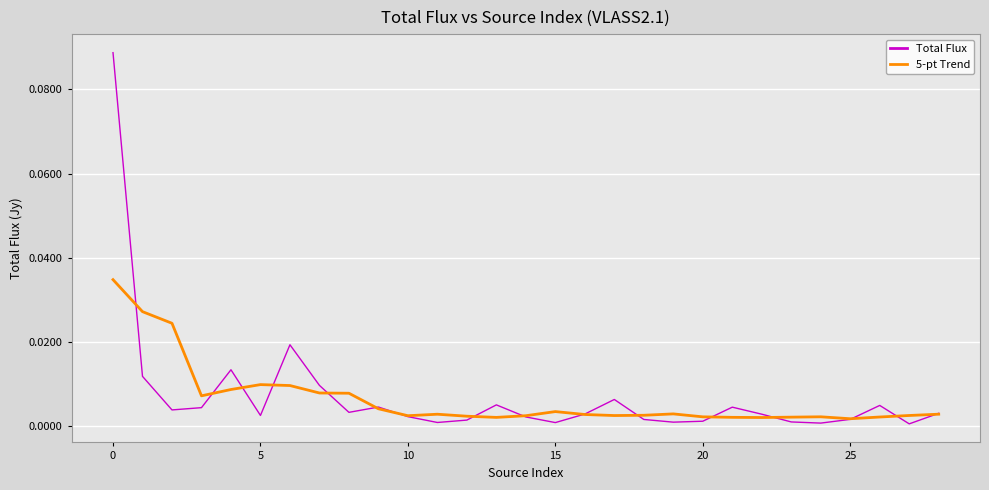

Rank the series by their maximum value, from highest to lowest.

Total Flux, 5-pt Trend